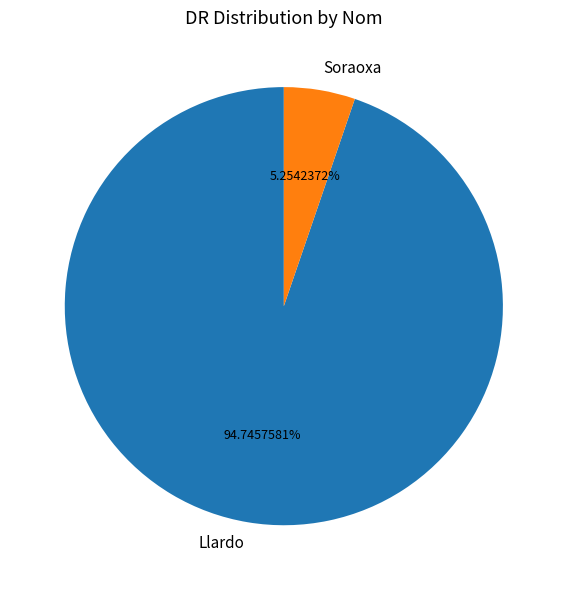

Do Llardo and Soraoxa together represent more than half of the pie?

Yes